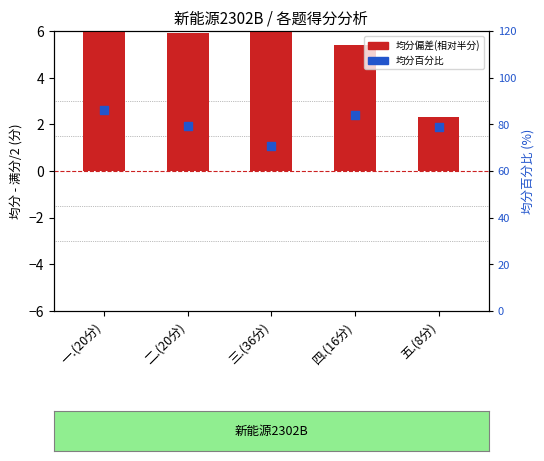

At how many categories does at least one series exceed 74?

4